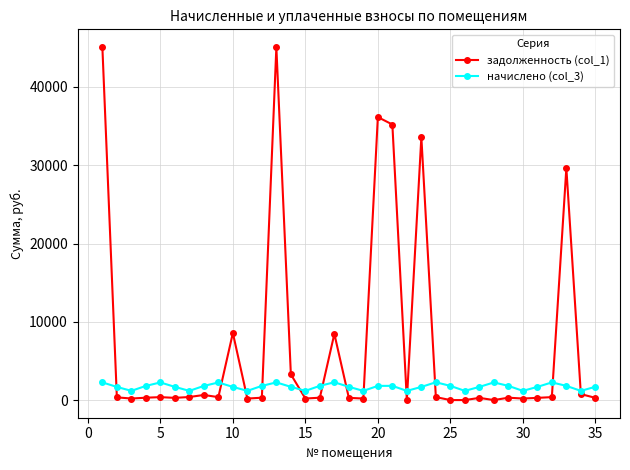

Rank the series by their maximum value, from lowest to highest.

начислено (col_3), задолженность (col_1)